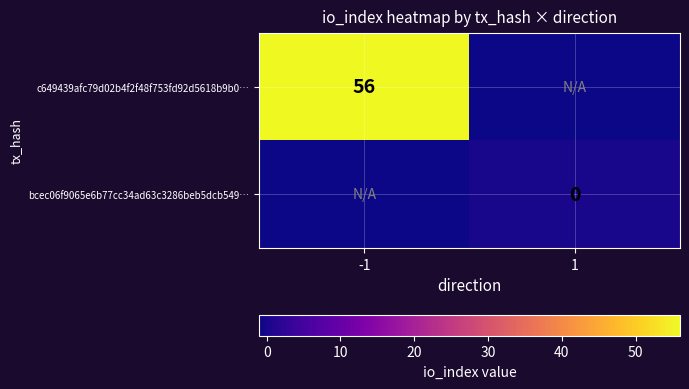

Is the value of c649439afc79d02b4f2f48f753fd92d5618b9b0… at -1 greater than the value of bcec06f9065e6b77cc34ad63c3286beb5dcb549… at 1?

Yes